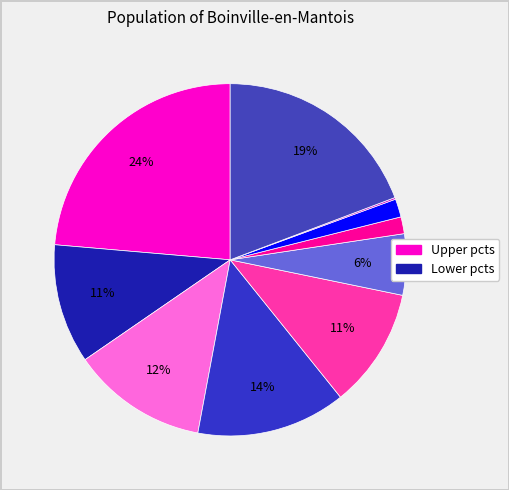

To the nearest percent, what is the average slice percentage?

10%